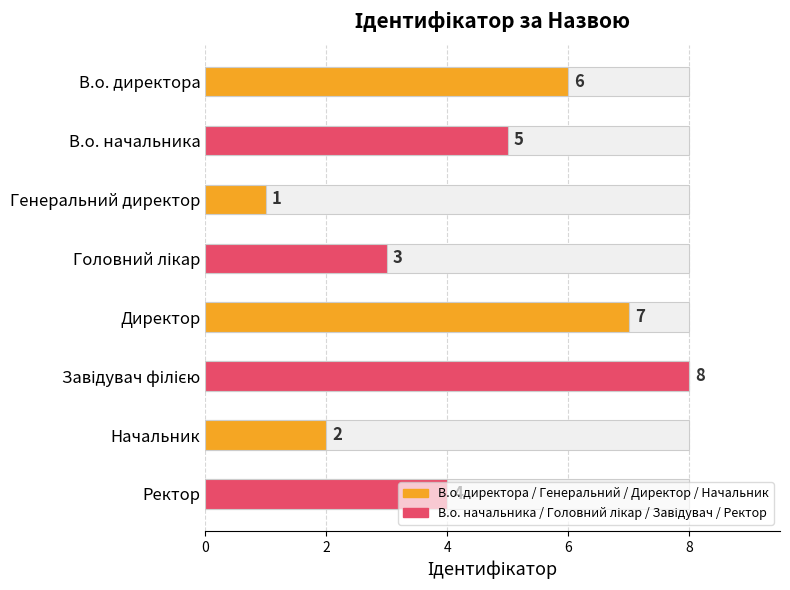

Which category has the lowest value across all series?

Генеральний директор